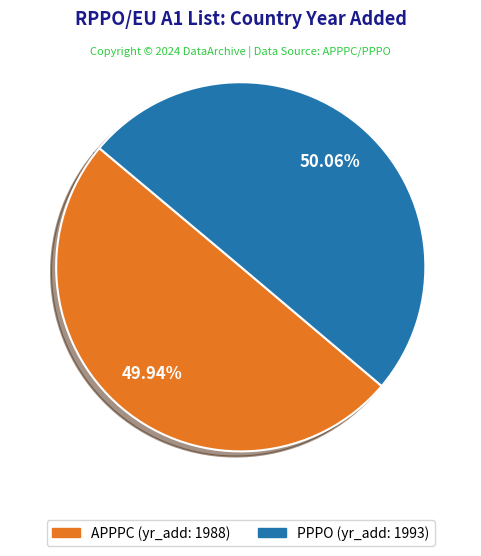

Is there any slice that represents more than half of the pie?

Yes